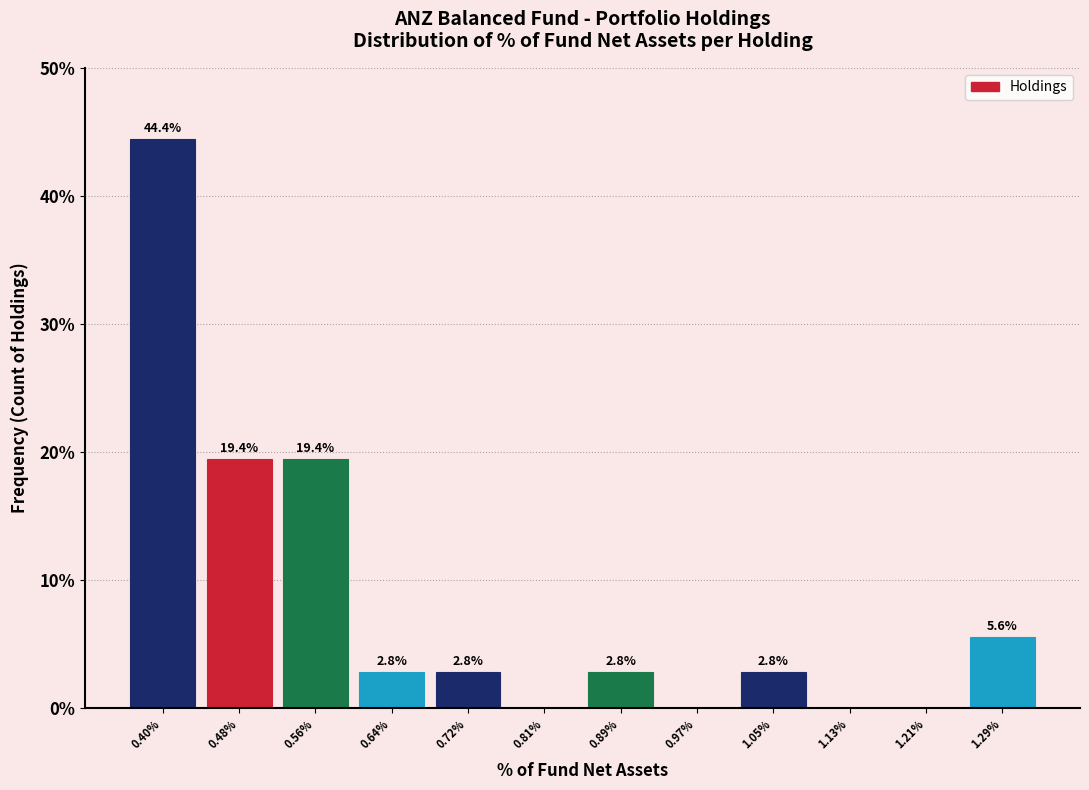

Reading left to right, list all the values displayed in this chart.

0.40%=44.4	0.48%=19.4	0.56%=19.4	0.64%=2.8	0.72%=2.8	0.81%=0.0	0.89%=2.8	0.97%=0.0	1.05%=2.8	1.13%=0.0	1.21%=0.0	1.29%=5.6